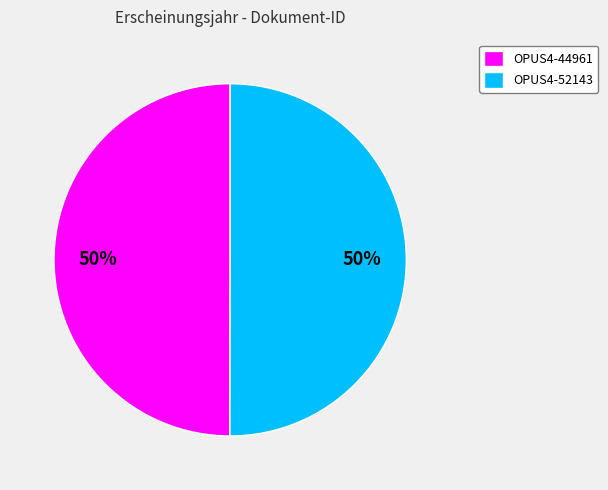

Is the sum of OPUS4-52143 and OPUS4-44961 greater than half?

Yes